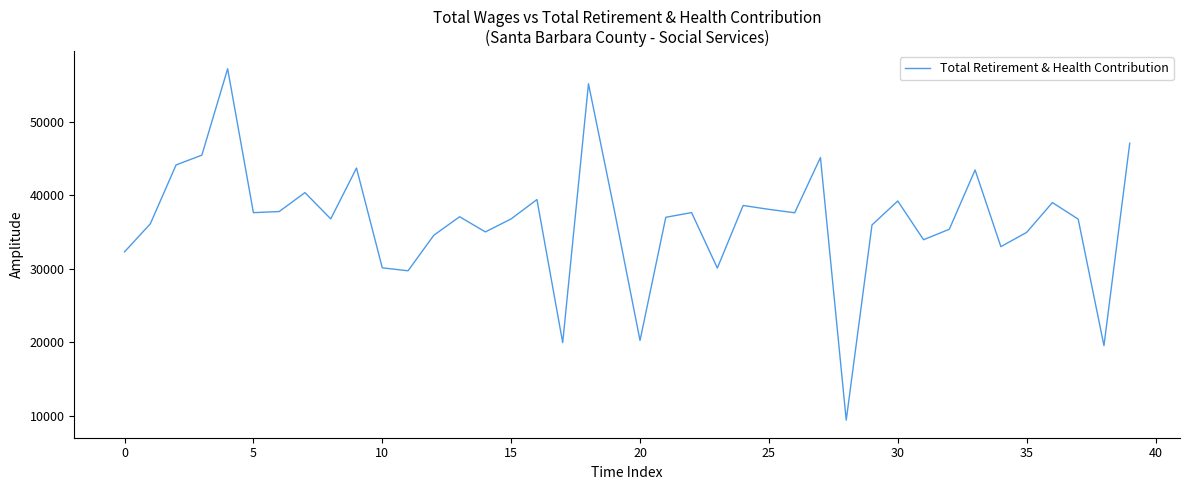

What is the minimum value shown in the chart?

9374